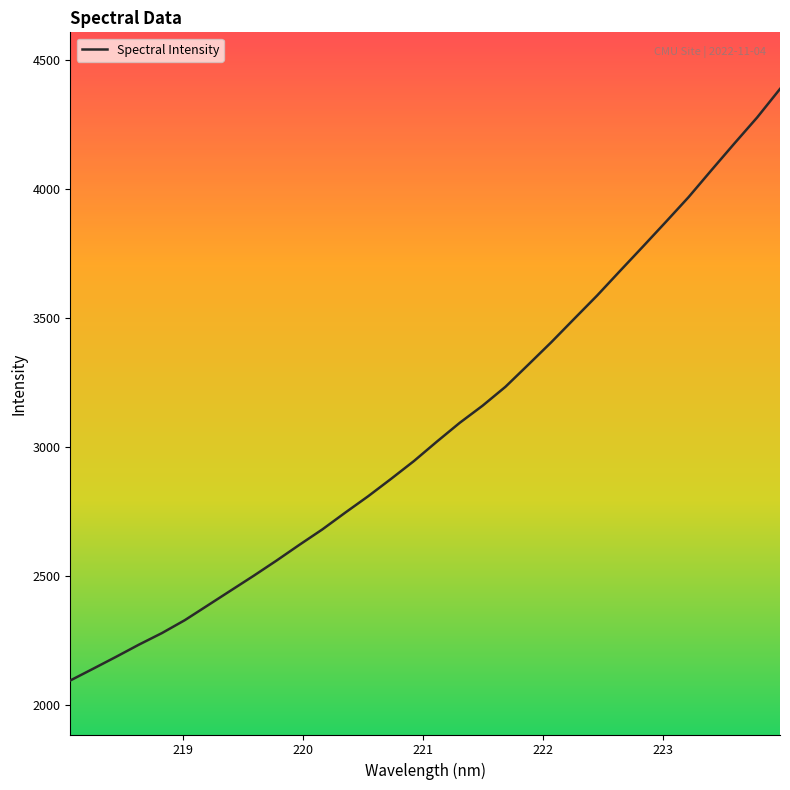

What is the sum of all values?

98332.6